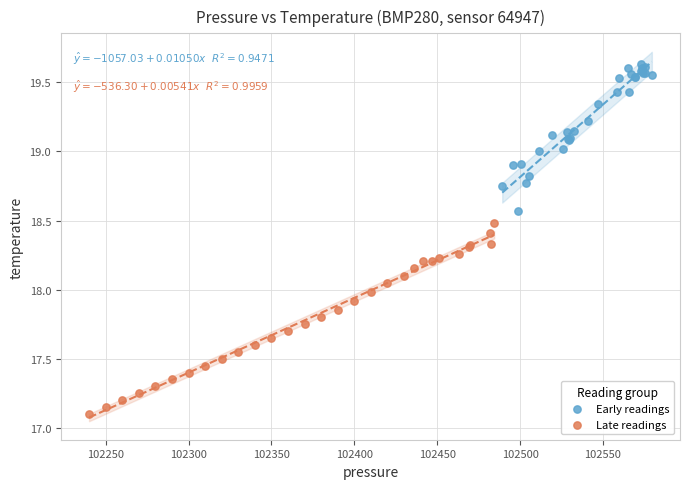

Which series contains the lowest Y value?

Late readings